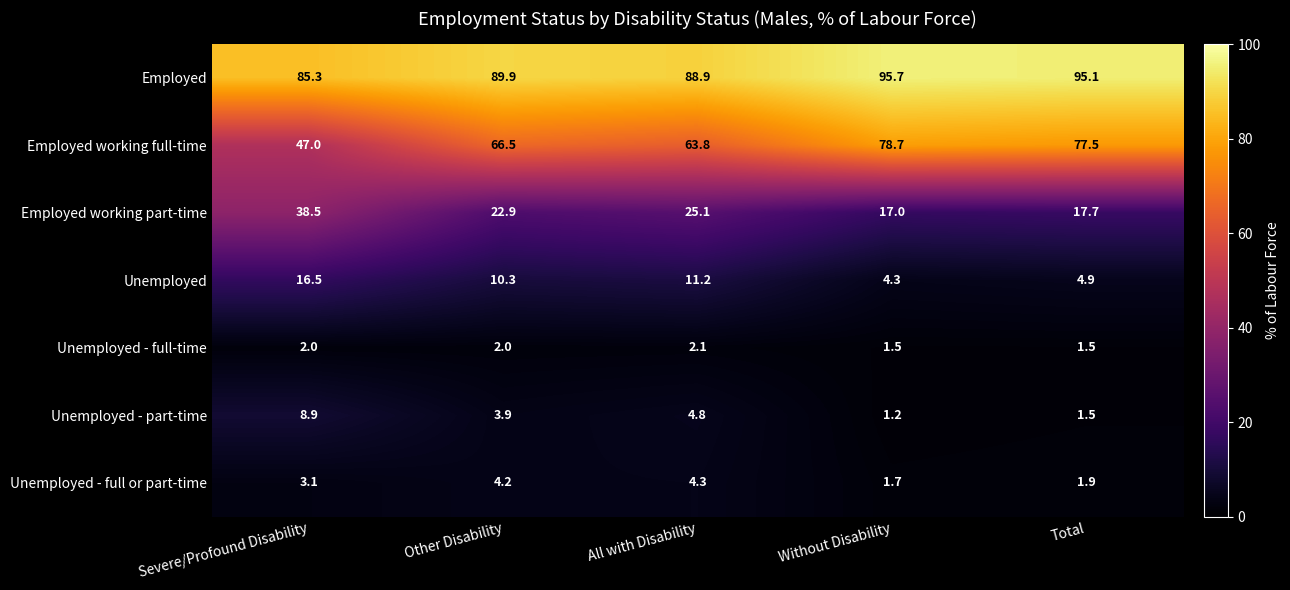

What is the difference between the highest and lowest values at Severe/Profound Disability?

83.3